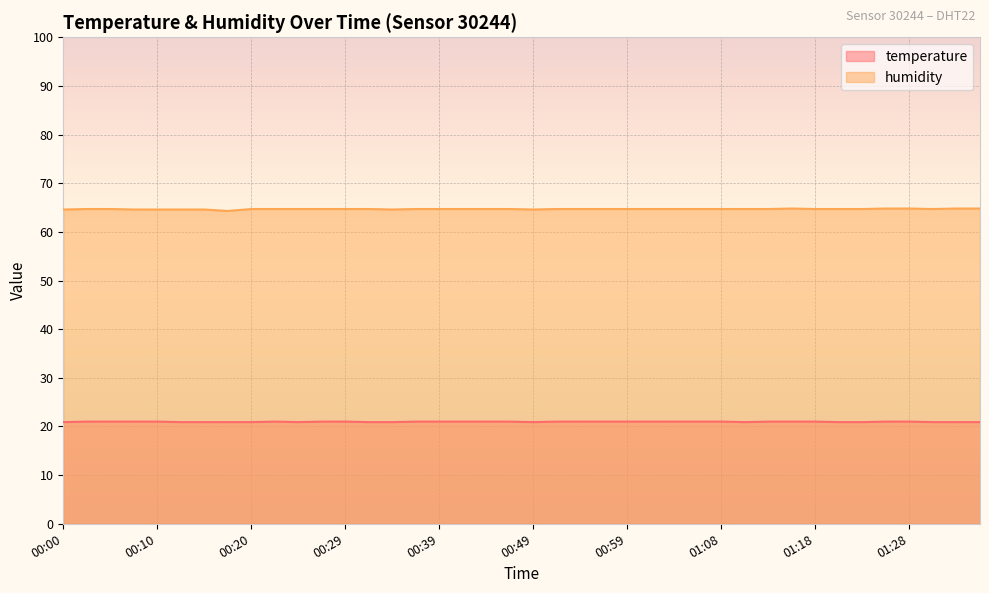

Reading left to right, what are all the values shown in this chart?

temperature: 00:00=20.9	00:02=21.0	00:05=21.0	00:07=21.0	00:10=21.0	00:12=20.9	00:15=20.9	00:17=20.9	00:20=20.9	00:22=21.0	00:25=20.9	00:27=21.0	00:29=21.0	00:32=20.9	00:34=20.9	00:37=21.0	00:39=21.0	00:42=21.0	00:44=21.0	00:47=21.0	00:49=20.9	00:51=21.0	00:54=21.0	00:56=21.0	00:59=21.0	01:01=21.0	01:04=21.0	01:06=21.0	01:08=21.0	01:11=20.9	01:13=21.0	01:16=21.0	01:18=21.0	01:21=20.9	01:23=20.9	01:25=21.0	01:28=21.0	01:30=20.9	01:33=20.9	01:35=20.9
humidity: 00:00=64.6	00:02=64.7	00:05=64.7	00:07=64.6	00:10=64.6	00:12=64.6	00:15=64.6	00:17=64.3	00:20=64.7	00:22=64.7	00:25=64.7	00:27=64.7	00:29=64.7	00:32=64.7	00:34=64.6	00:37=64.7	00:39=64.7	00:42=64.7	00:44=64.7	00:47=64.7	00:49=64.6	00:51=64.7	00:54=64.7	00:56=64.7	00:59=64.7	01:01=64.7	01:04=64.7	01:06=64.7	01:08=64.7	01:11=64.7	01:13=64.7	01:16=64.8	01:18=64.7	01:21=64.7	01:23=64.7	01:25=64.8	01:28=64.8	01:30=64.7	01:33=64.8	01:35=64.8